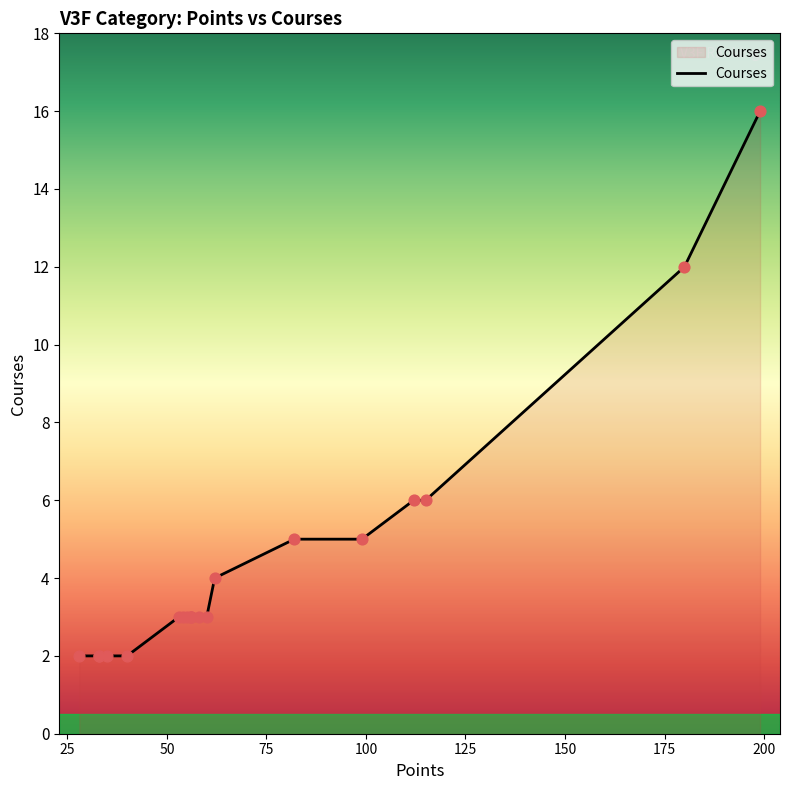

Approximately how many times larger is the value at 53 compared to 33?

1.5